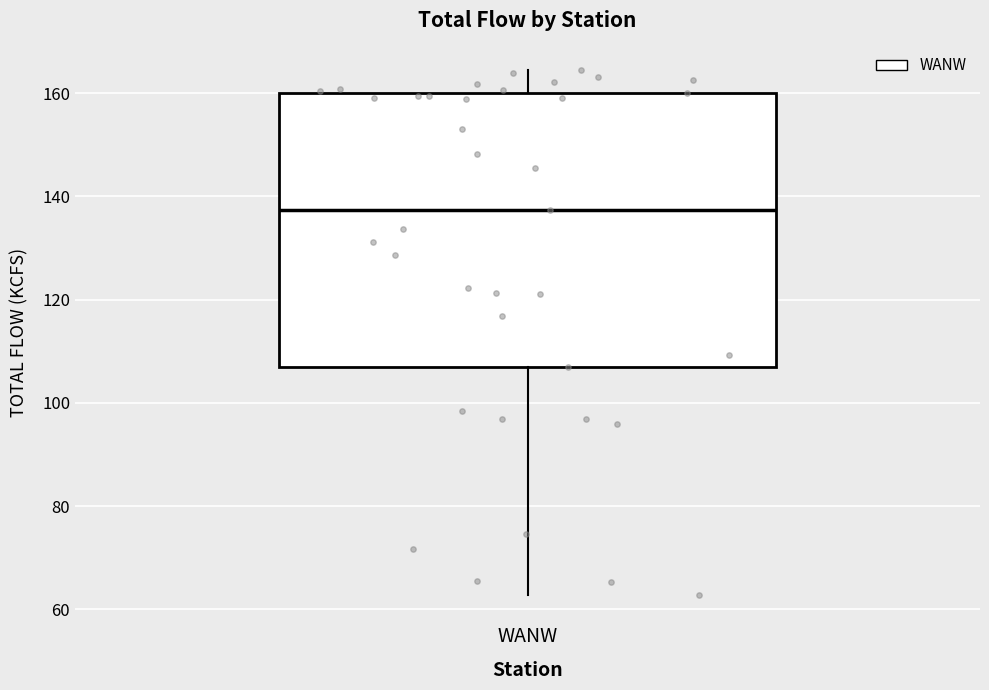

Where does the lower whisker of the box for WANW end on the y-axis? The values are not printed on the chart, so give them approximately, as read against the axis.

62